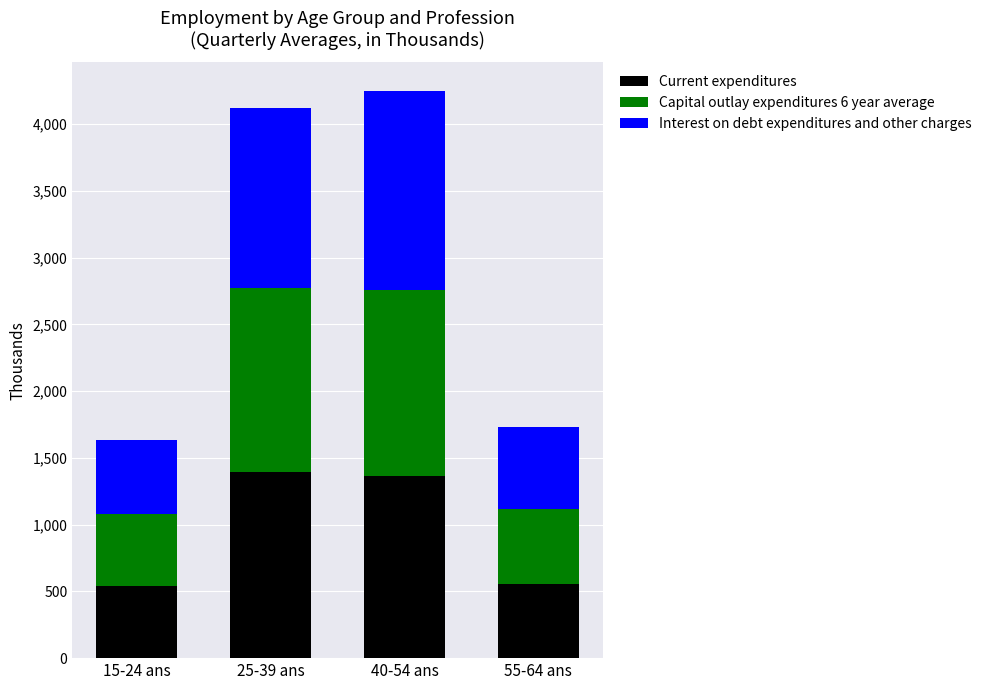

What is the total value across all series at 40-54 ans?

4251.6